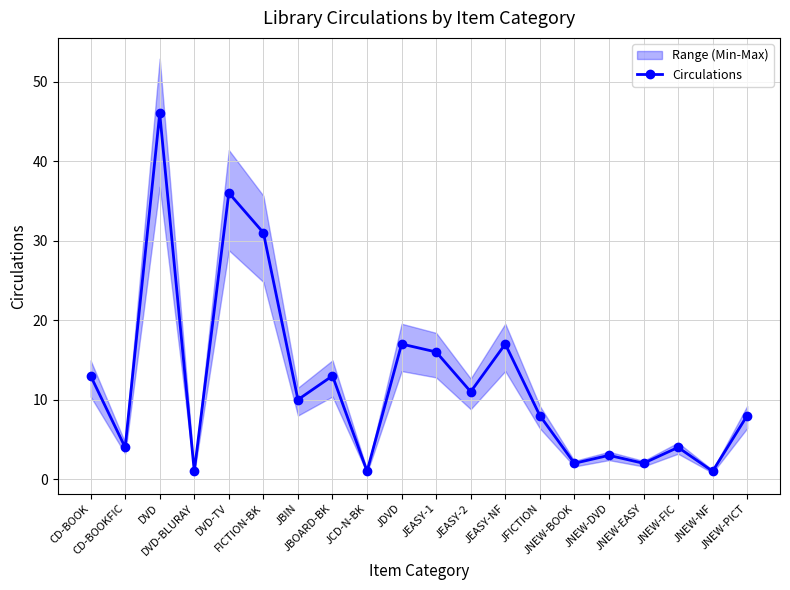

The chart shows a value of 27 at JEASY-1. True or false?

False